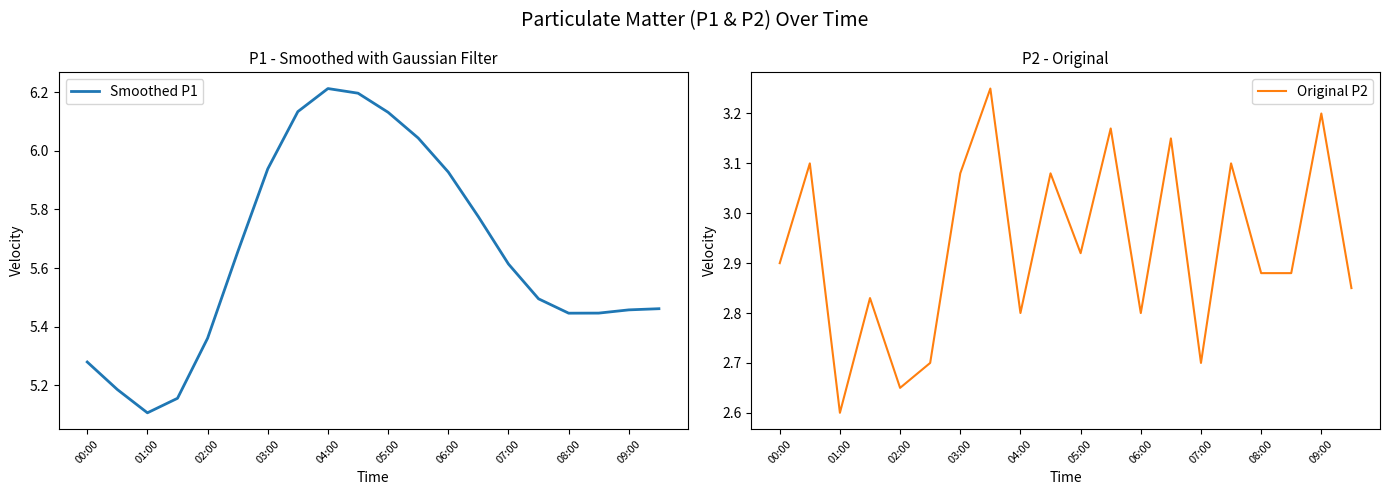

True or false: Original P2 has a value of 1.3 at 09:00.

False